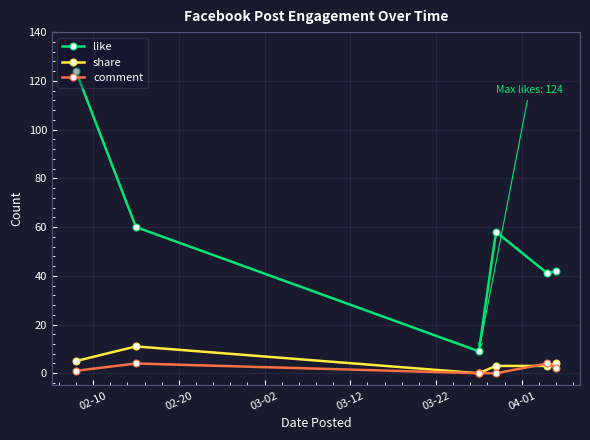

Which series has the widest spread of values?

like